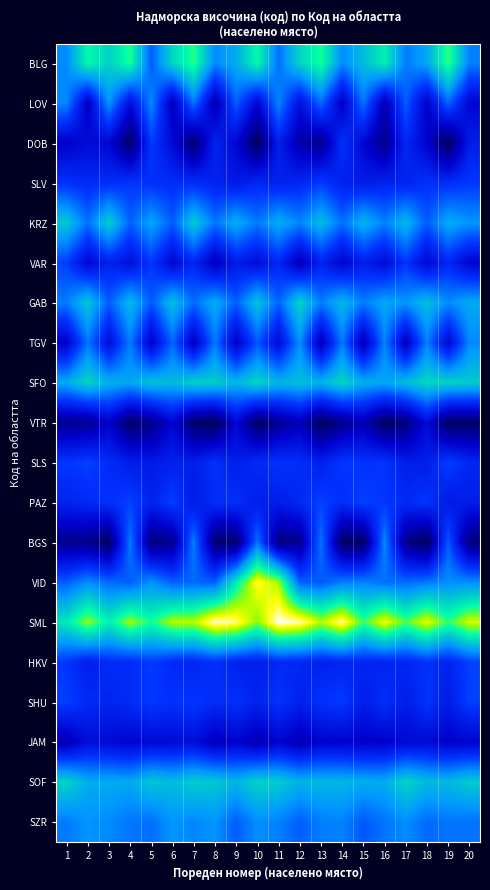

Rank the series by their maximum value, from lowest to highest.

VTR, JAM, DOB, SLV, VAR, SHU, HKV, PAZ, SLS, BGS, TGV, LOV, SZR, KRZ, GAB, SOF, SFO, BLG, VID, SML